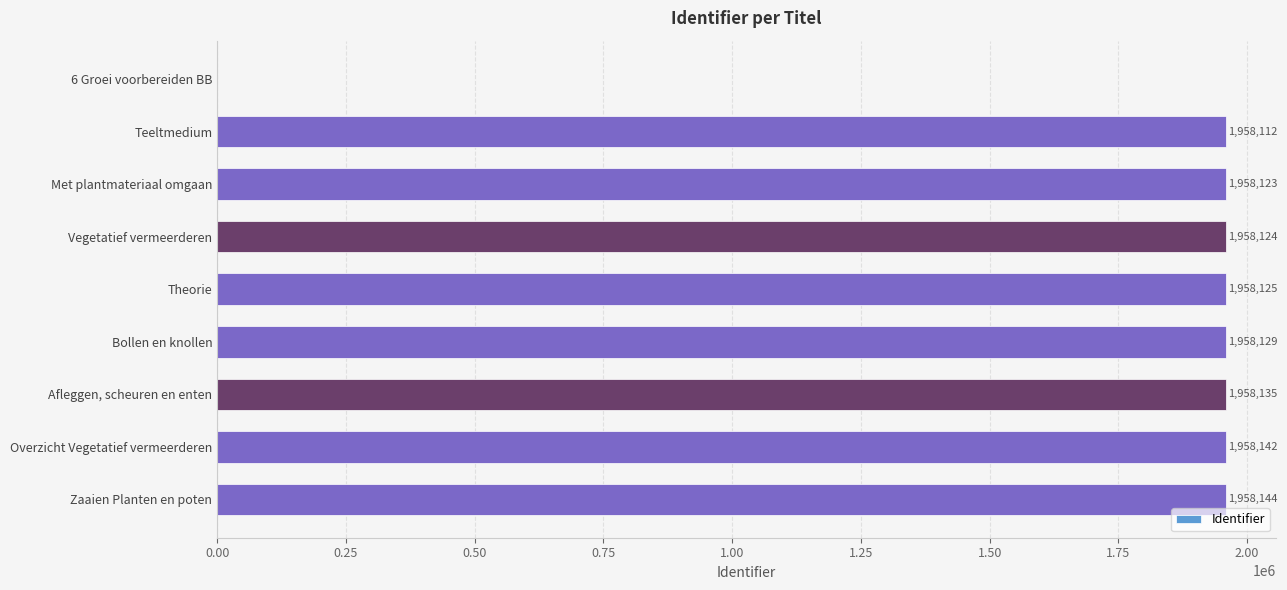

What is the greatest value displayed?

1958144